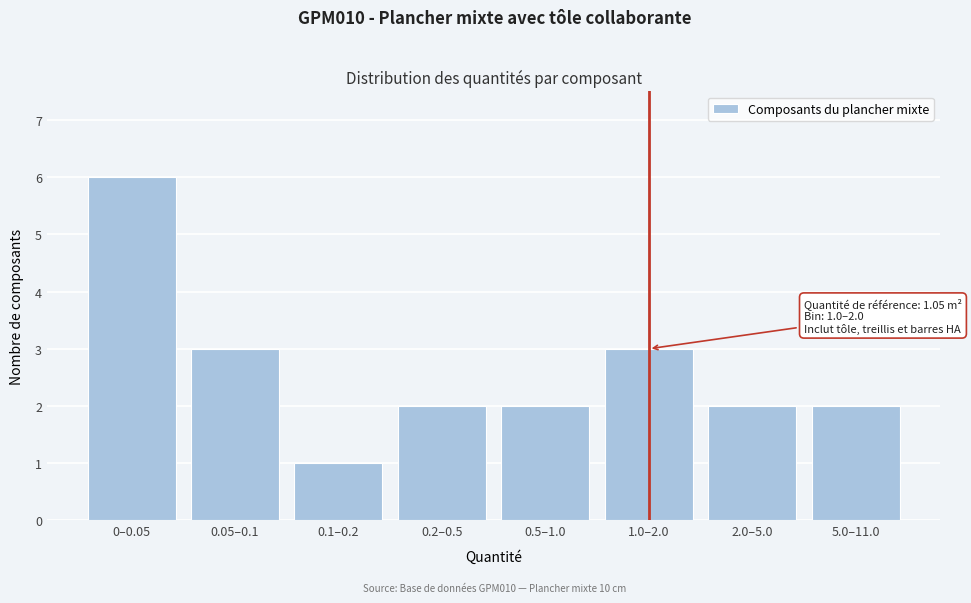

Reading left to right, list all the values displayed in this chart.

6	3	1	2	2	3	2	2